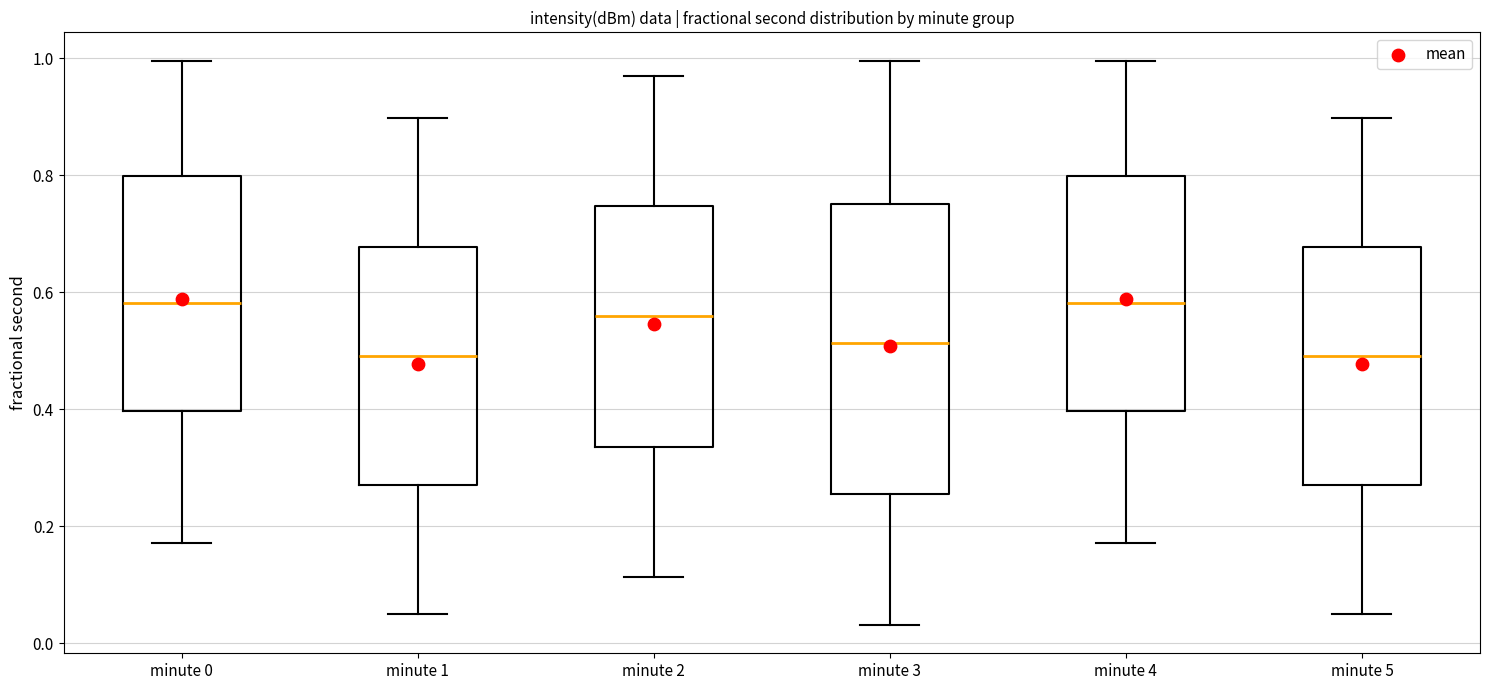

Reading left to right, read every box against the y-axis: the position of its median line, the range the box covers, and the ends of its whiskers. The values are not printed on the chart, so give them approximately, as read against the axis.

minute 0: median 0.58, box 0.40 to 0.80, whiskers 0.18 to 1.00
minute 1: median 0.48, box 0.28 to 0.68, whiskers 0.06 to 0.90
minute 2: median 0.56, box 0.34 to 0.74, whiskers 0.12 to 0.98
minute 3: median 0.52, box 0.26 to 0.76, whiskers 0.04 to 1.00
minute 4: median 0.58, box 0.40 to 0.80, whiskers 0.18 to 1.00
minute 5: median 0.48, box 0.28 to 0.68, whiskers 0.06 to 0.90